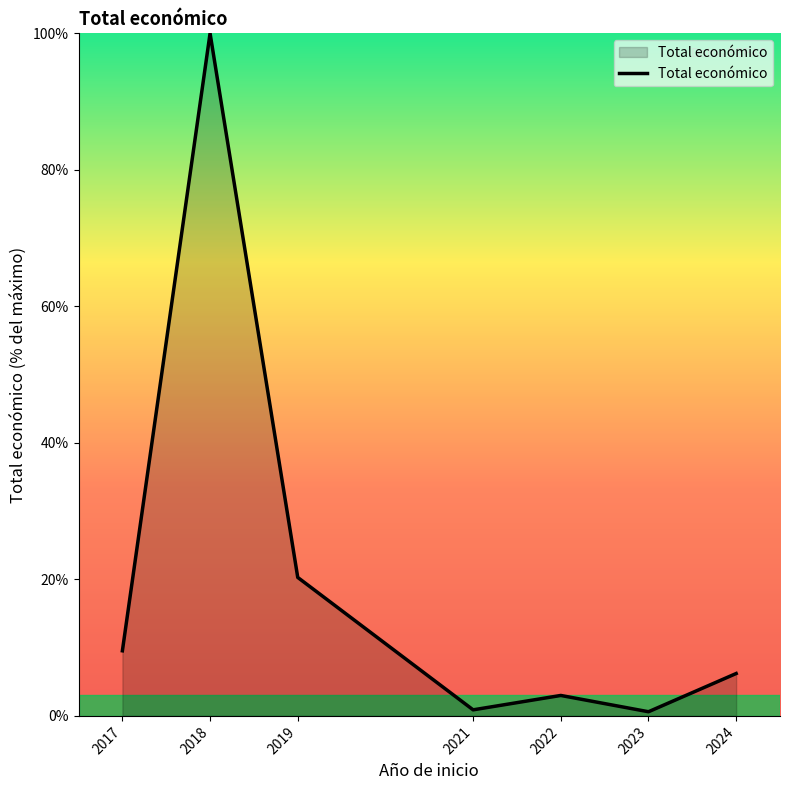

What is the sum of the values at 2017 and 2021?

10.4